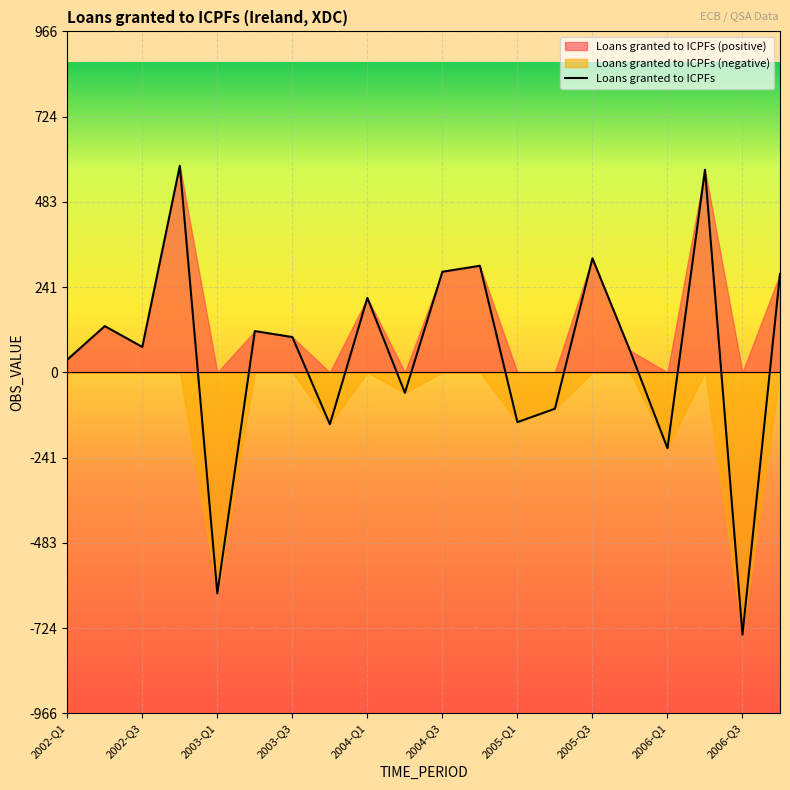

What is the maximum value for Loans granted to ICPFs?

585